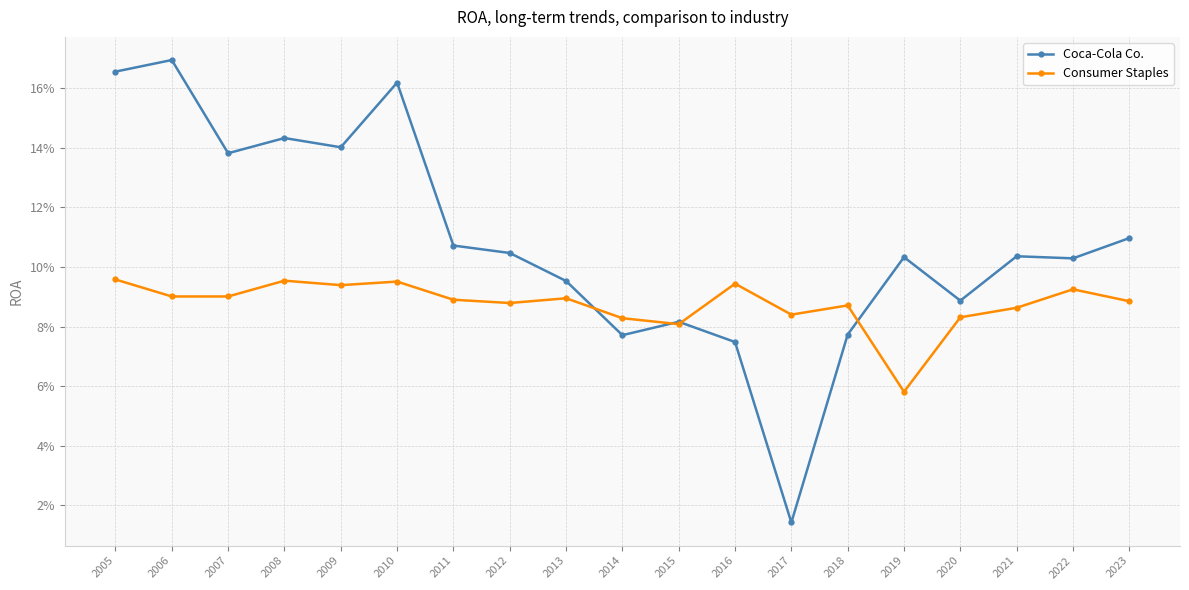

Reading left to right, extract all data points from this chart.

Coca-Cola Co.: 0.2	0.2	0.1	0.1	0.1	0.2	0.1	0.1	0.1	0.1	0.1	0.1	0.0	0.1	0.1	0.1	0.1	0.1	0.1
Consumer Staples: 0.1	0.1	0.1	0.1	0.1	0.1	0.1	0.1	0.1	0.1	0.1	0.1	0.1	0.1	0.1	0.1	0.1	0.1	0.1